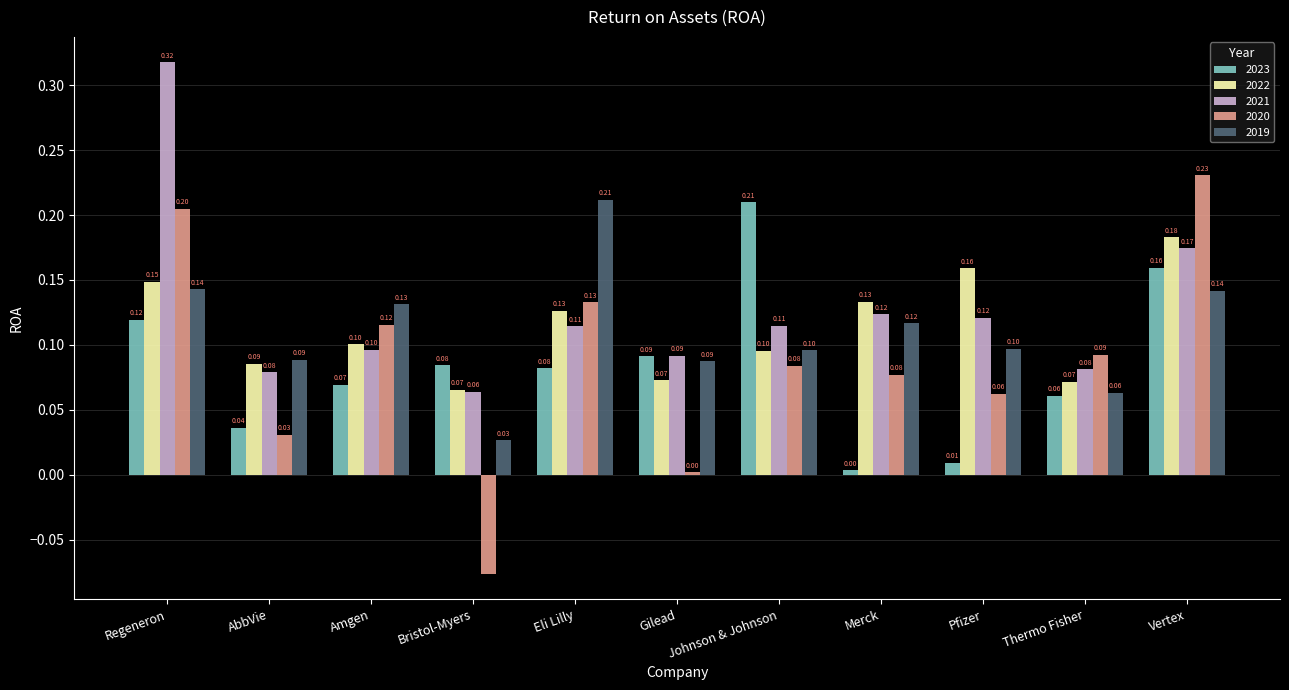

At how many categories does at least one series exceed 0?

11